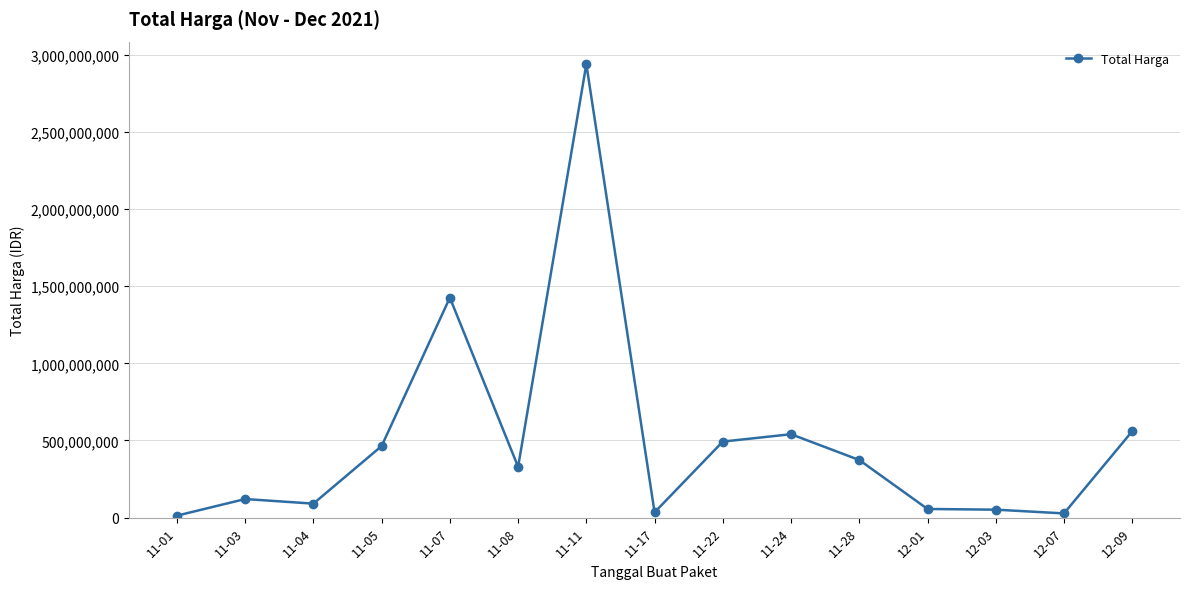

At which category does the data reach its first local valley?

11-04